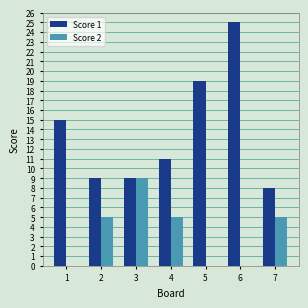

What is the sum of the Score 1 values at 1 and 2?

24